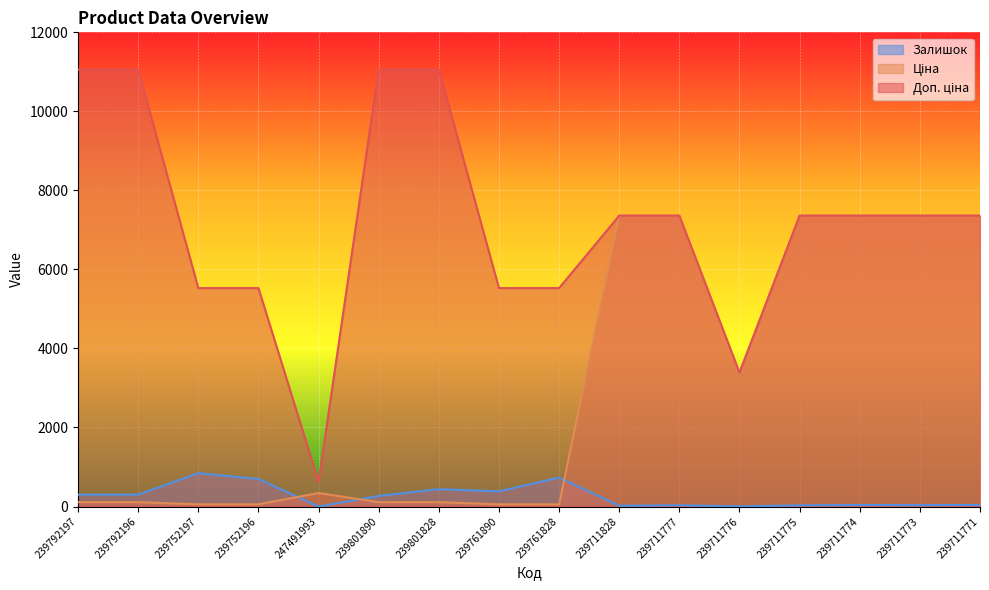

At which label does Доп. ціна first exceed 7360?

239792197